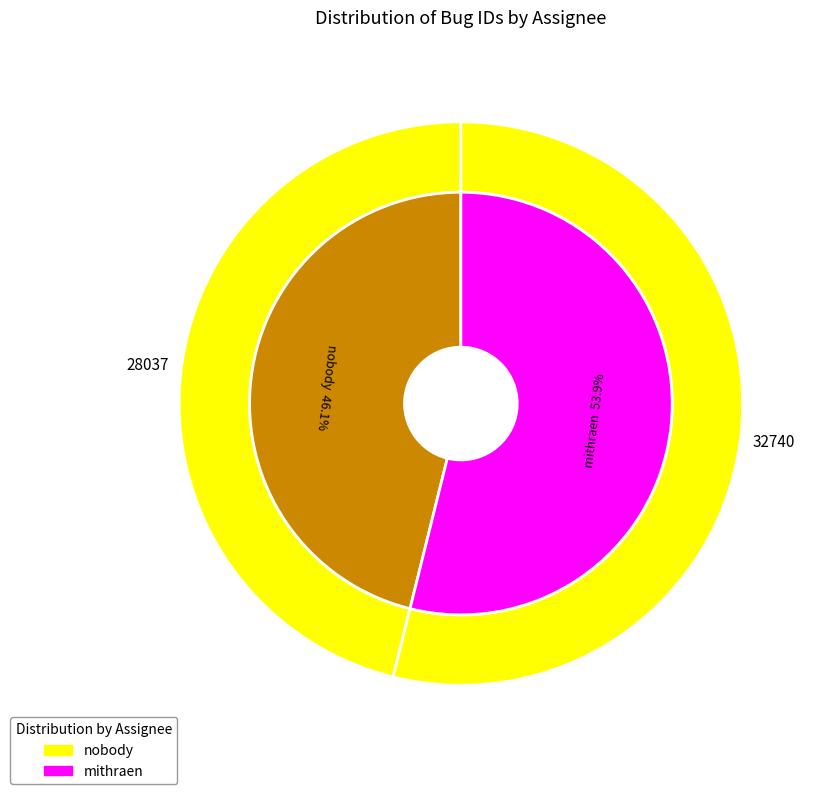

Which category has the smallest portion of the pie?

nobody